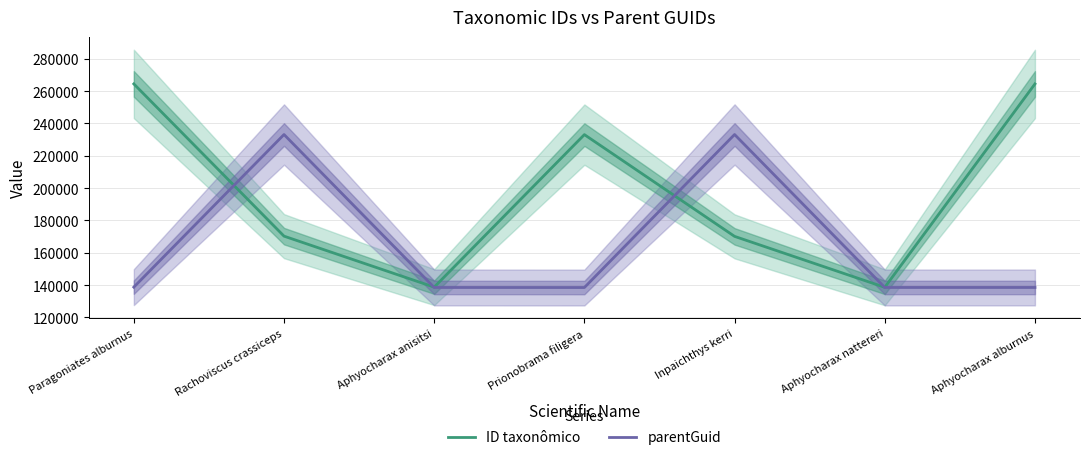

At how many categories does at least one series exceed 158653?

5